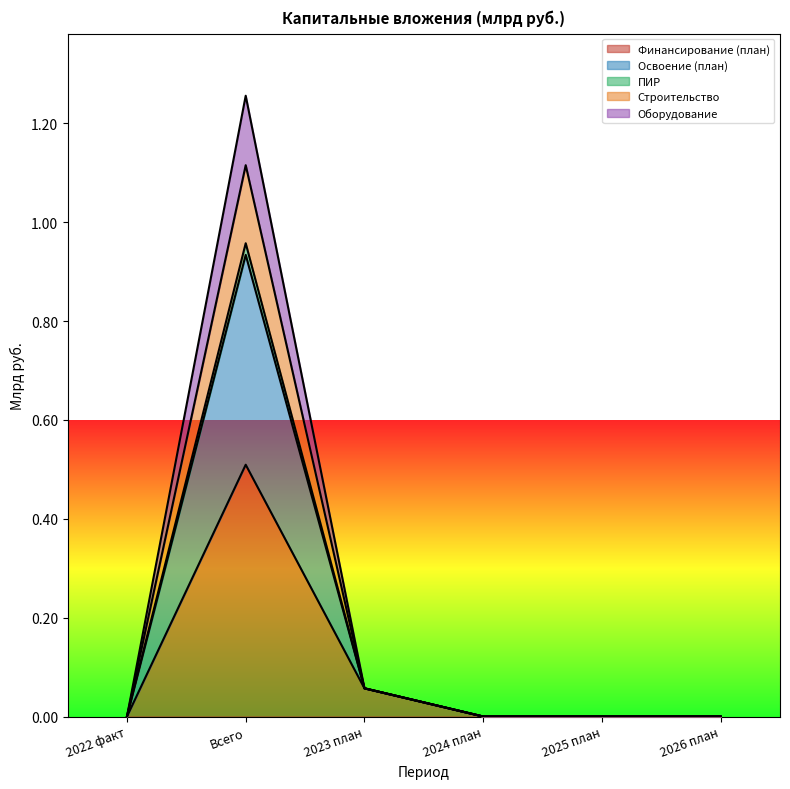

True or false: ПИР and Освоение (план) intersect in this chart.

False